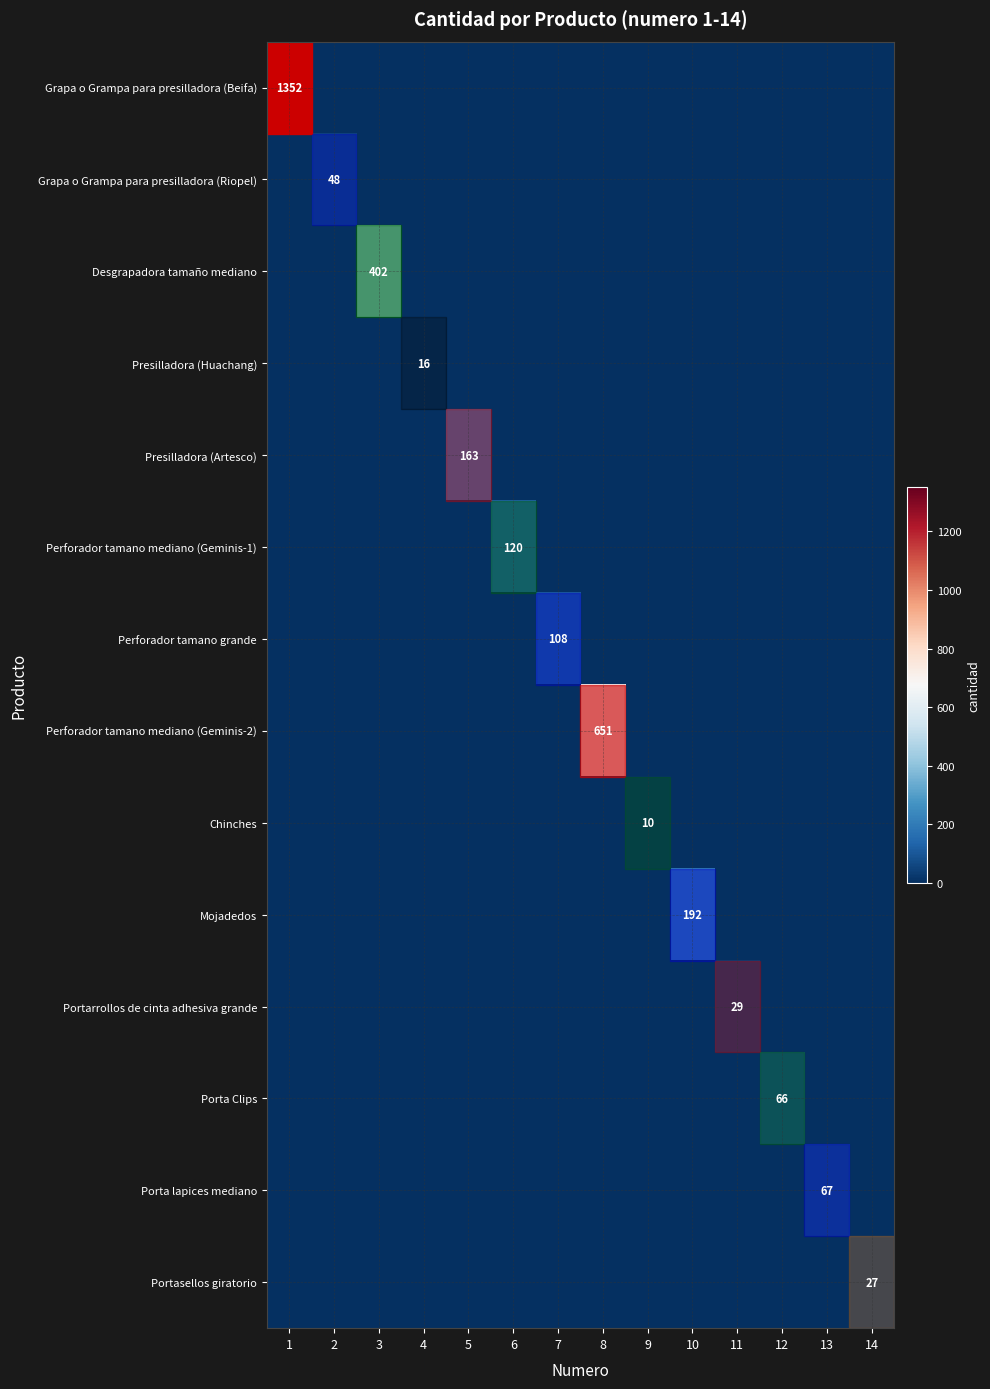

What is the average value of the row_12 series?

5